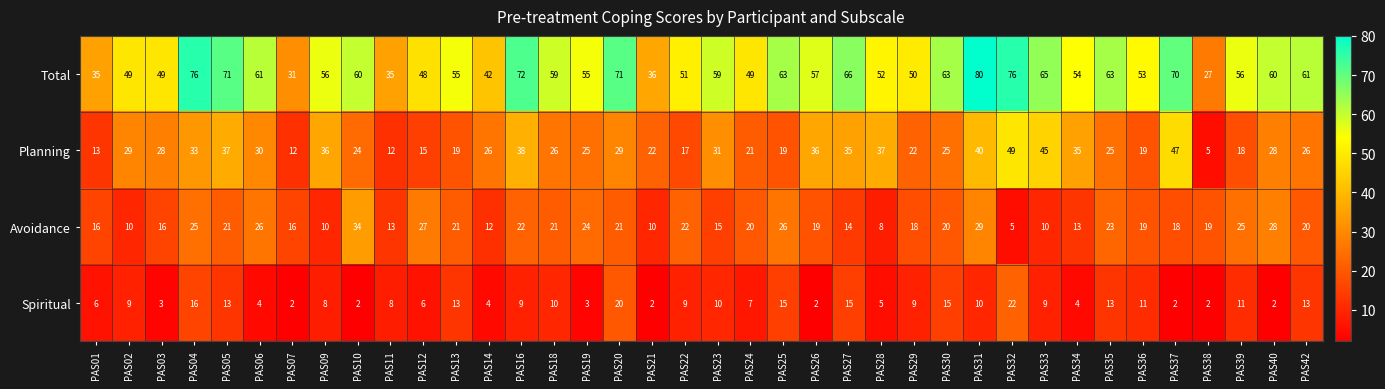

Where does the Planning series first go above 26?

PAS02